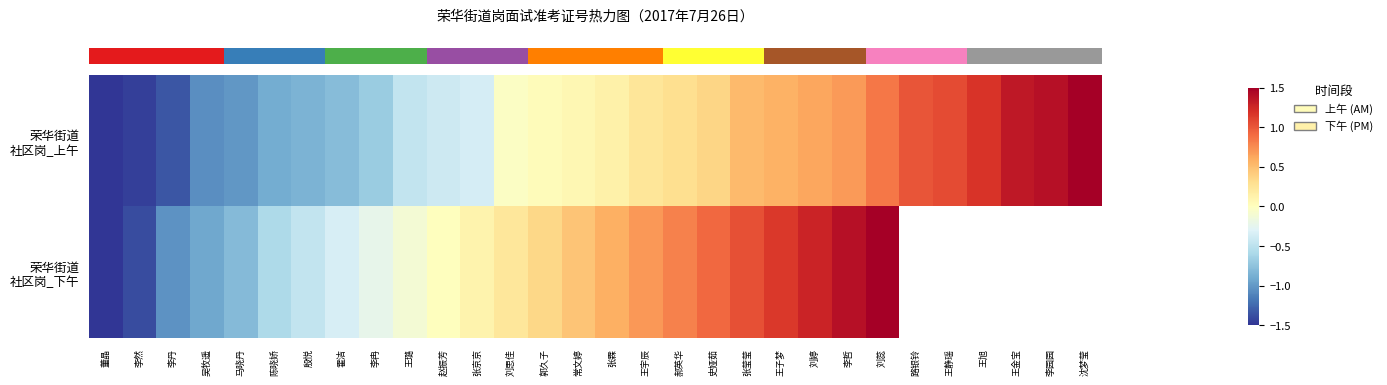

How many categories are shown in the chart?

30